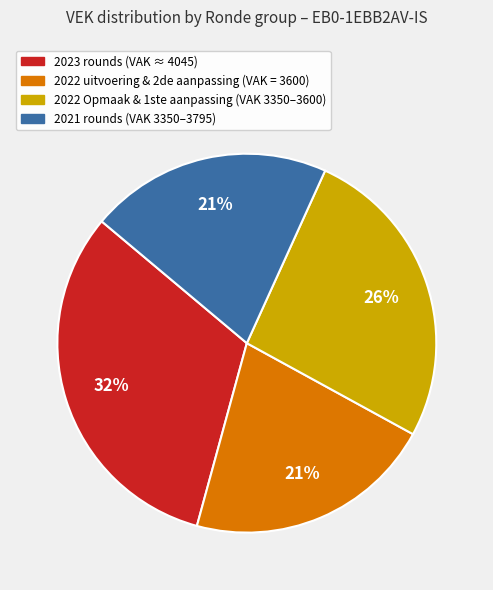

To the nearest percent, what is the average slice percentage?

25%